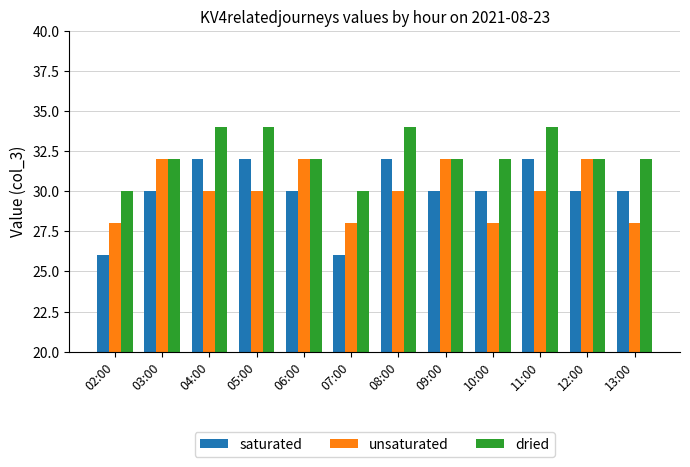

What is the lowest value of the saturated series?

26